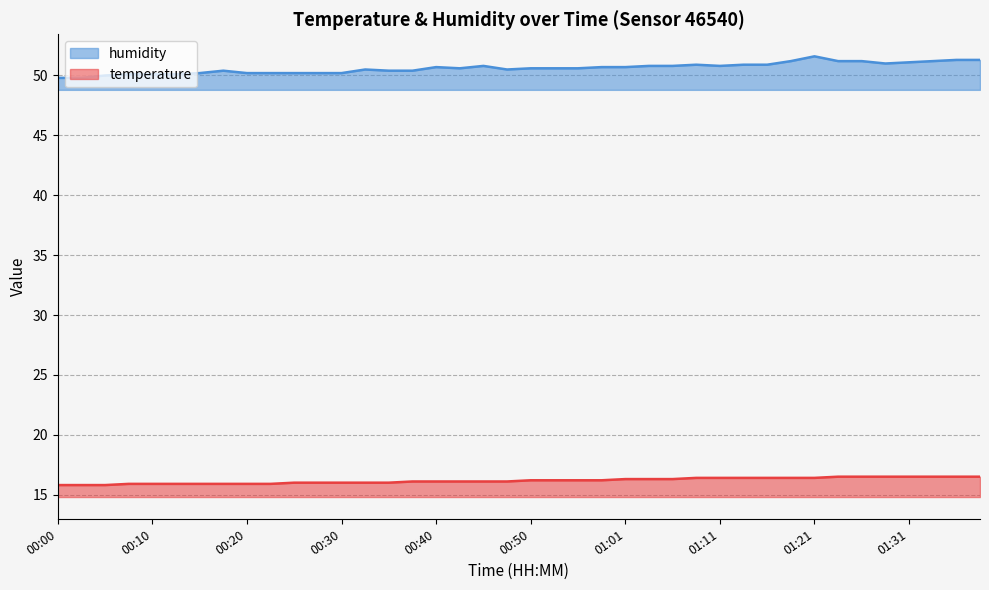

What are all the series names shown in the legend?

humidity, temperature